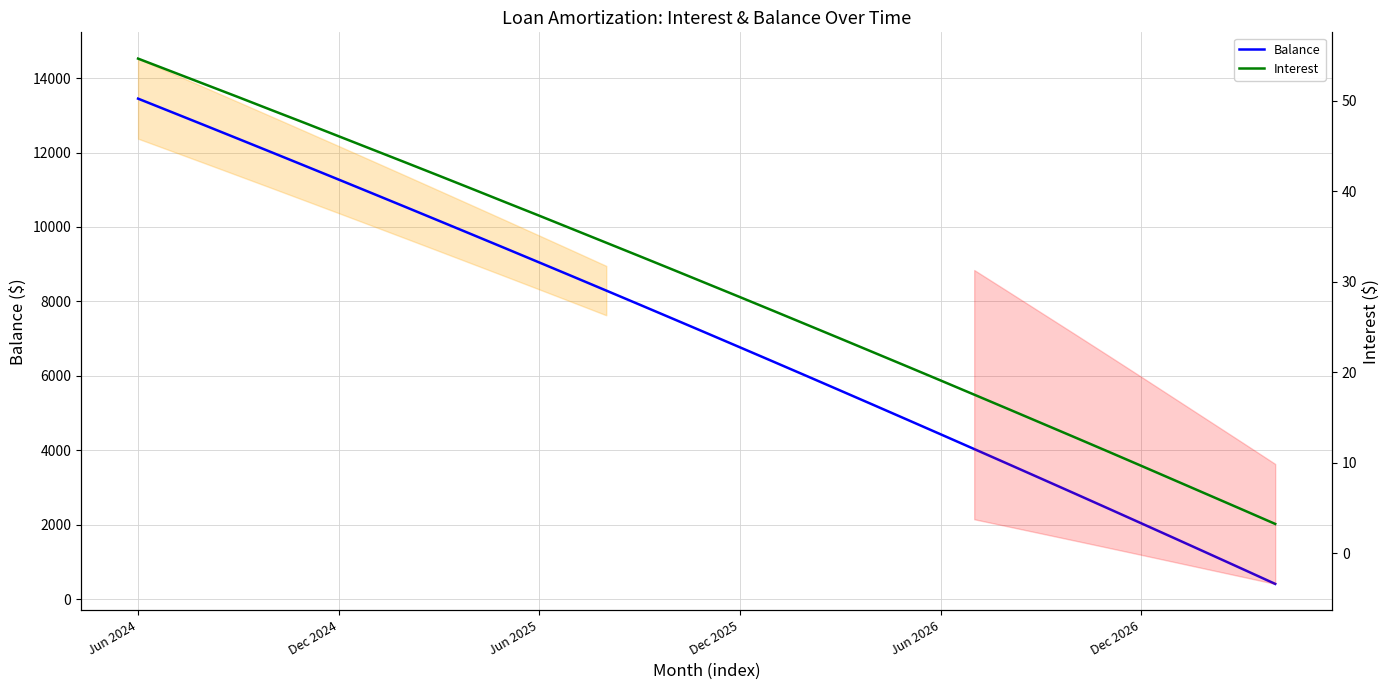

Is it true that Interest equals 20.8 at 28?

False